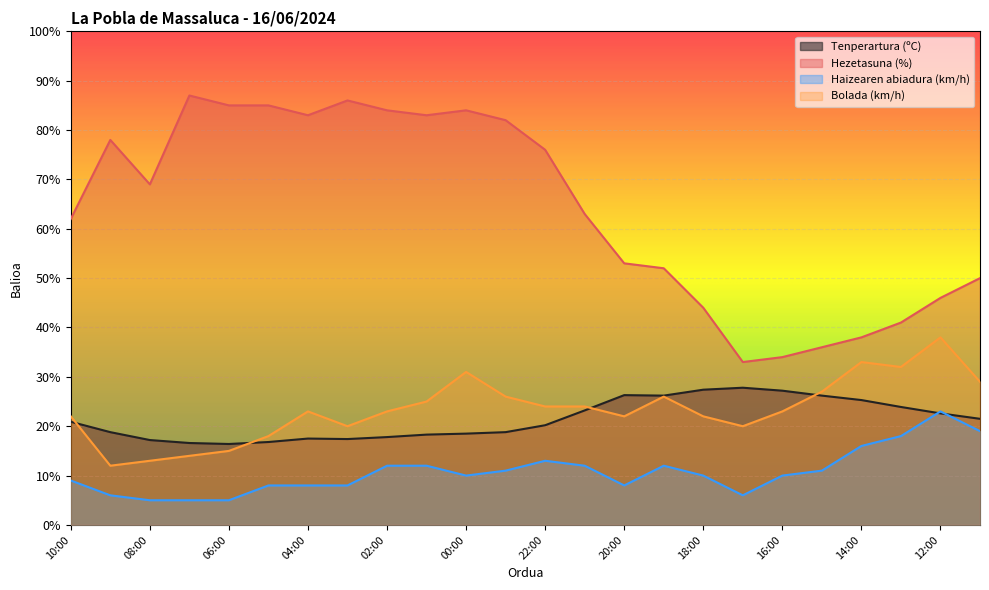

How many lines are shown in the chart?

4